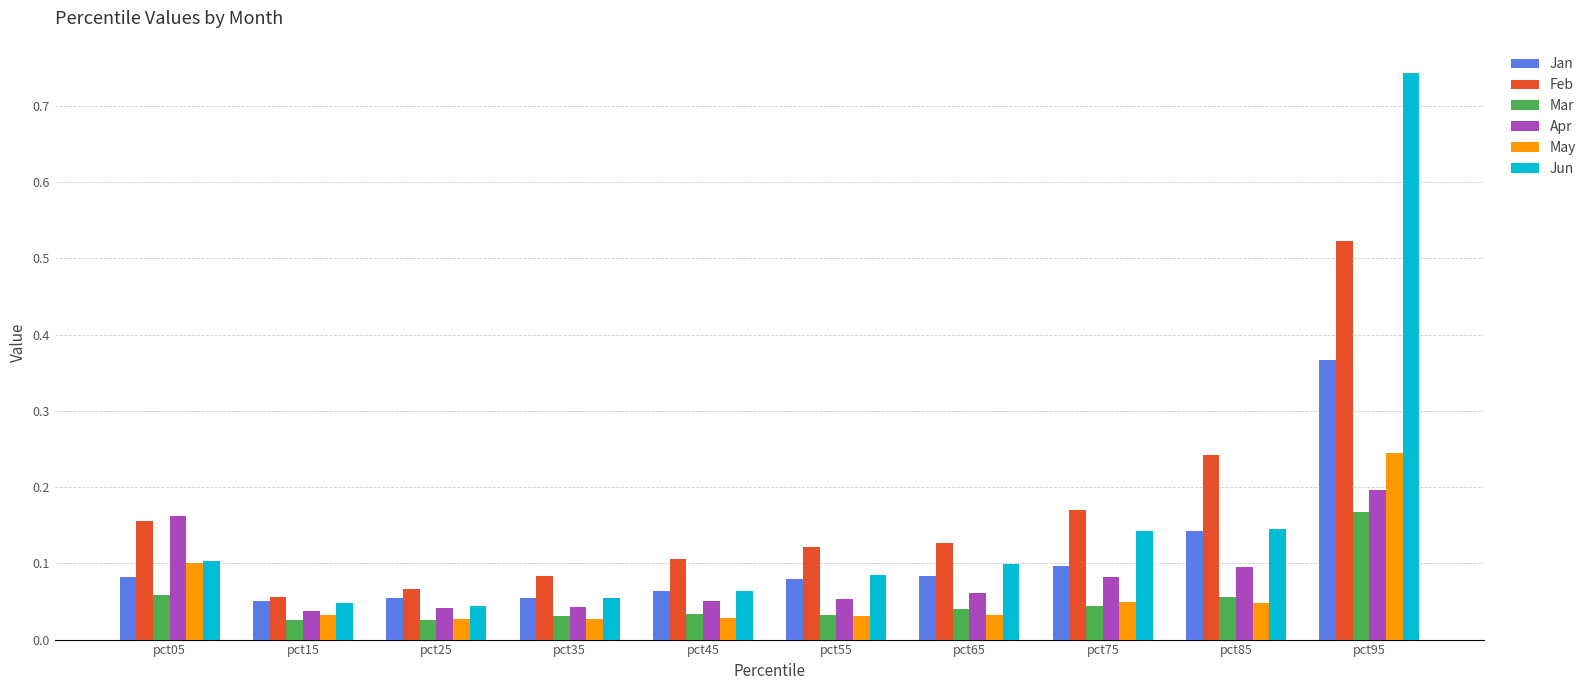

List the series in order of their peak value, highest first.

Jun, Feb, Jan, May, Apr, Mar